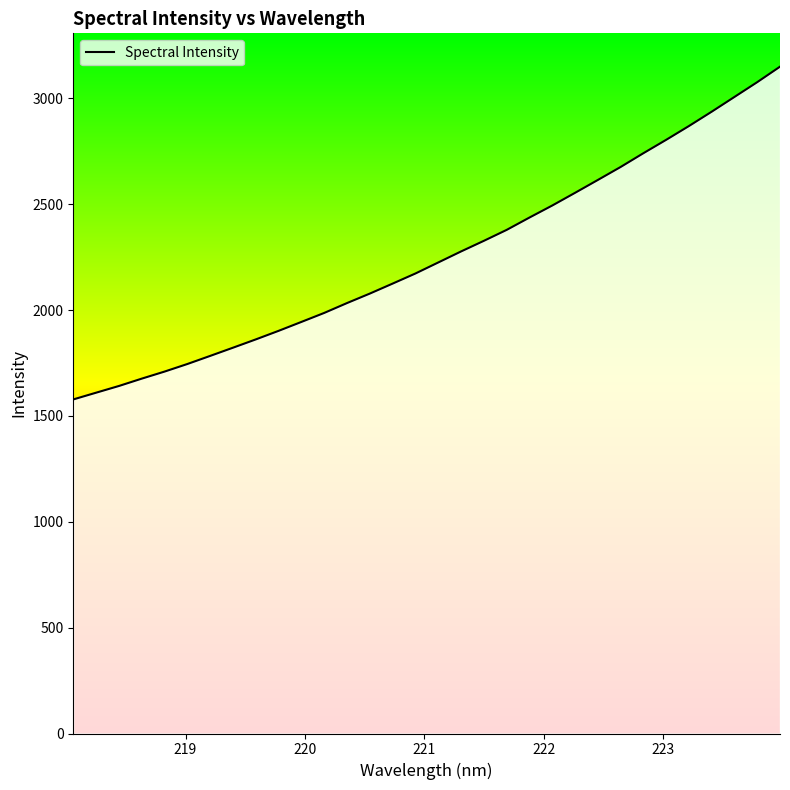

Does the chart display data point markers on the line(s)?

No